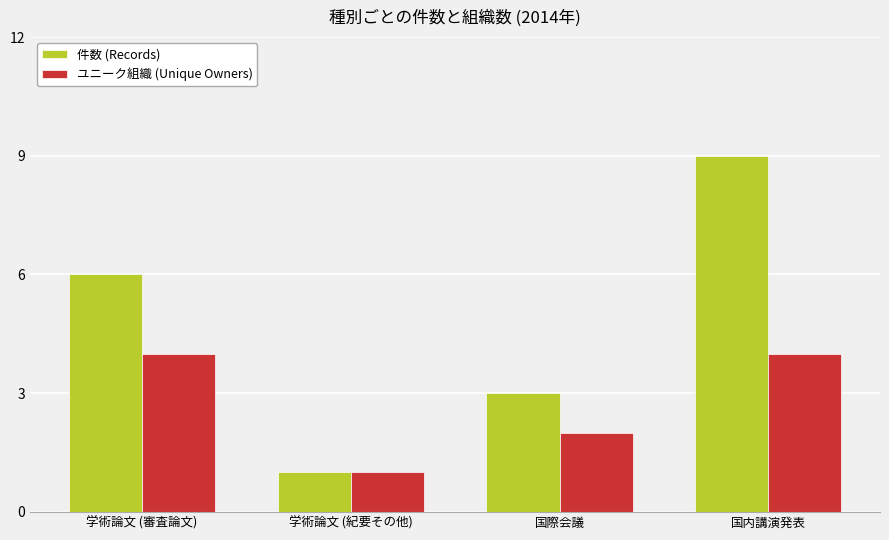

At which category is the sum across all series the highest?

国内講演発表